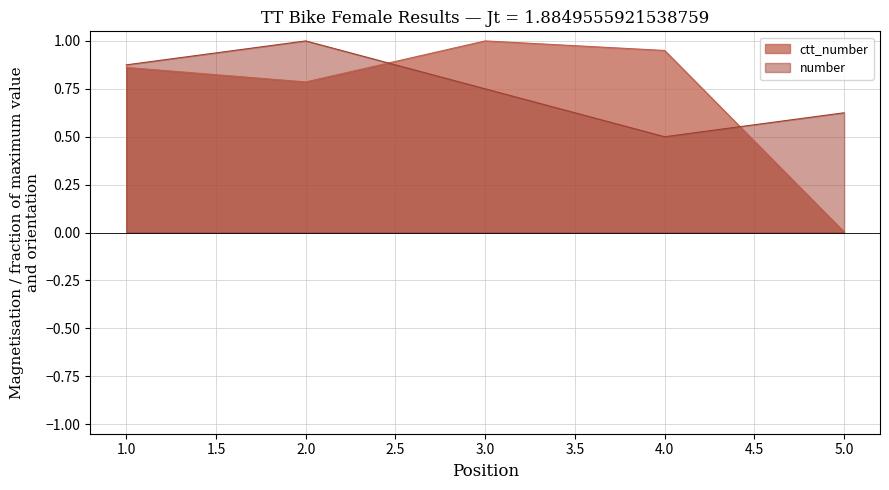

Which series ends up on top after the final intersection of ctt_number and number?

number